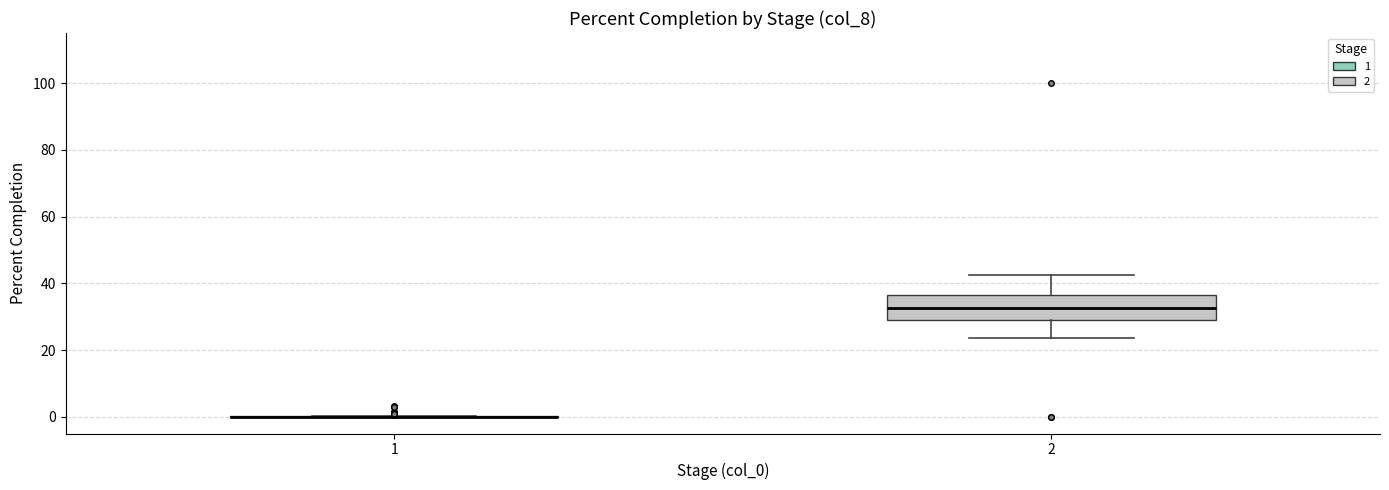

Comparing the boxes themselves (not the whiskers), which one is the tallest?

2